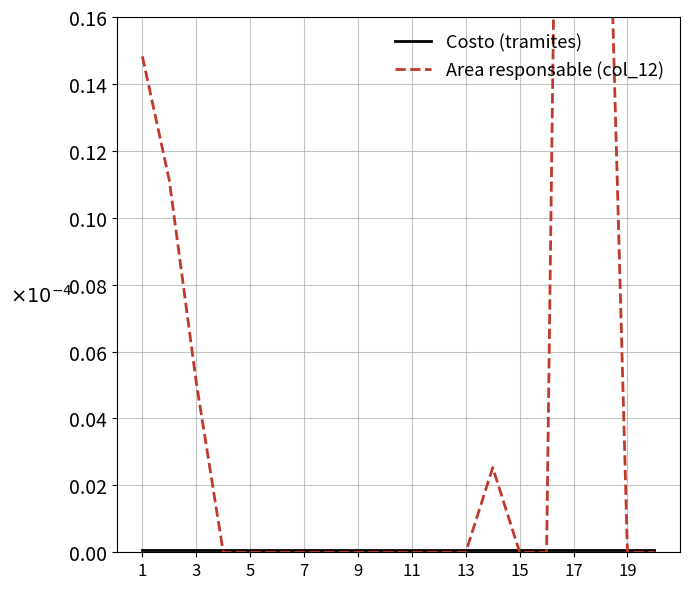

Which series has the largest range (max minus min)?

Area responsable (col_12)